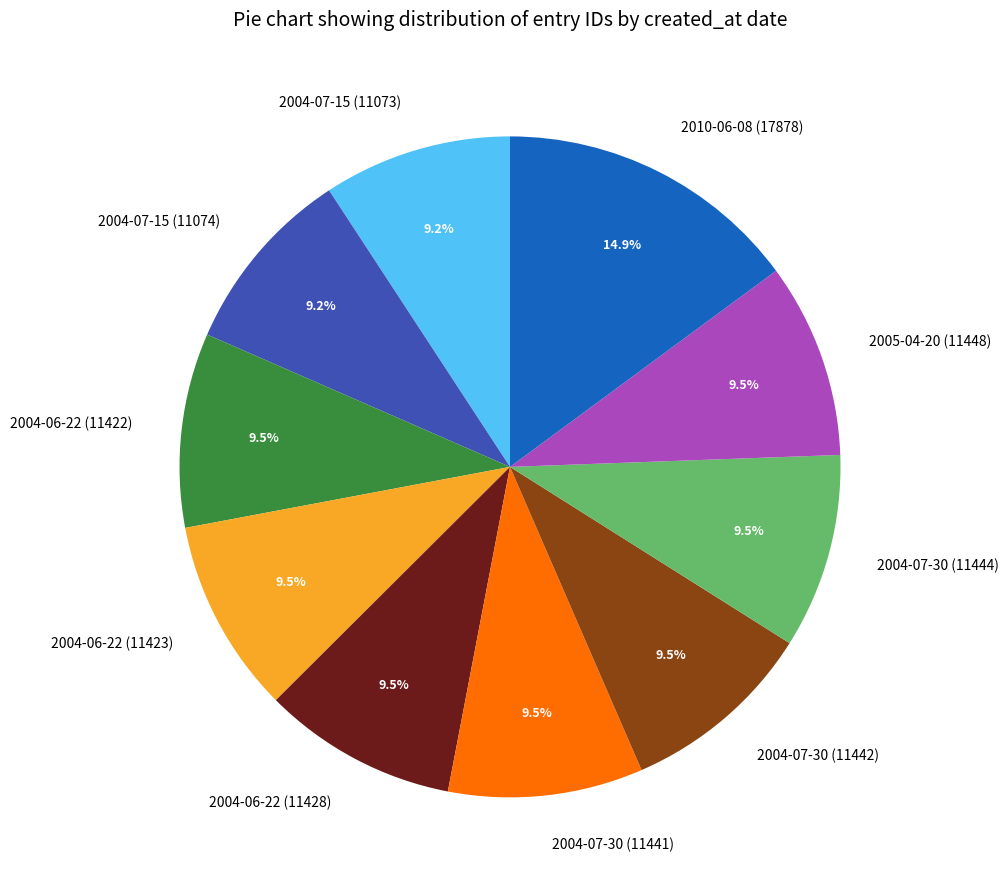

To the nearest percent, what is the combined percentage of 2004-07-30 (11441) and 2010-06-08 (17878)?

24%